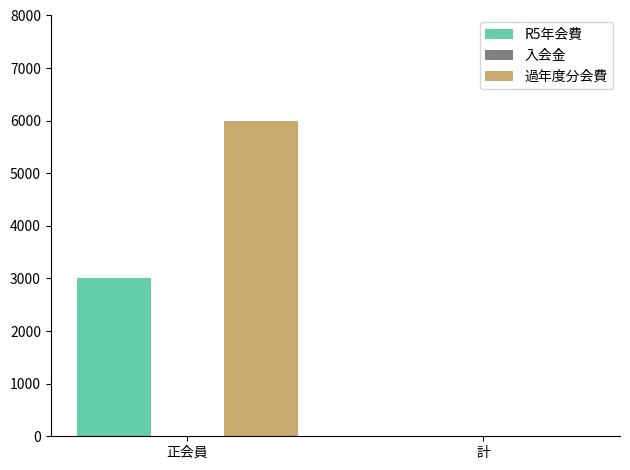

What is the greatest value displayed?

6000